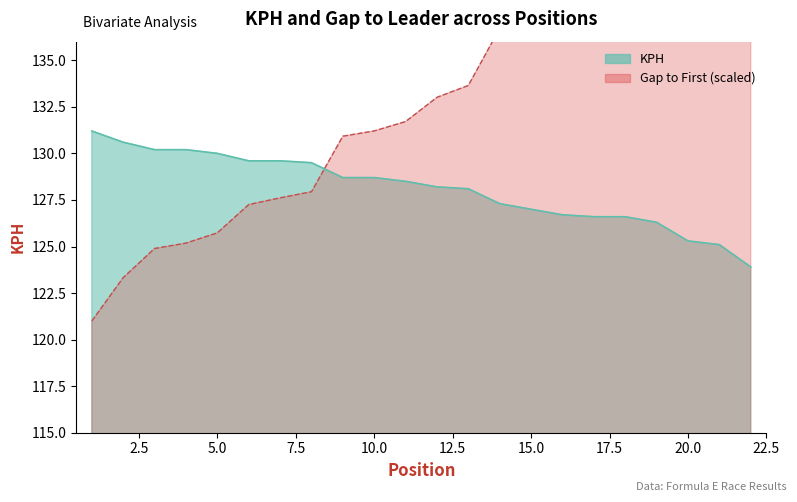

What is the minimum value shown in the chart?

121.0